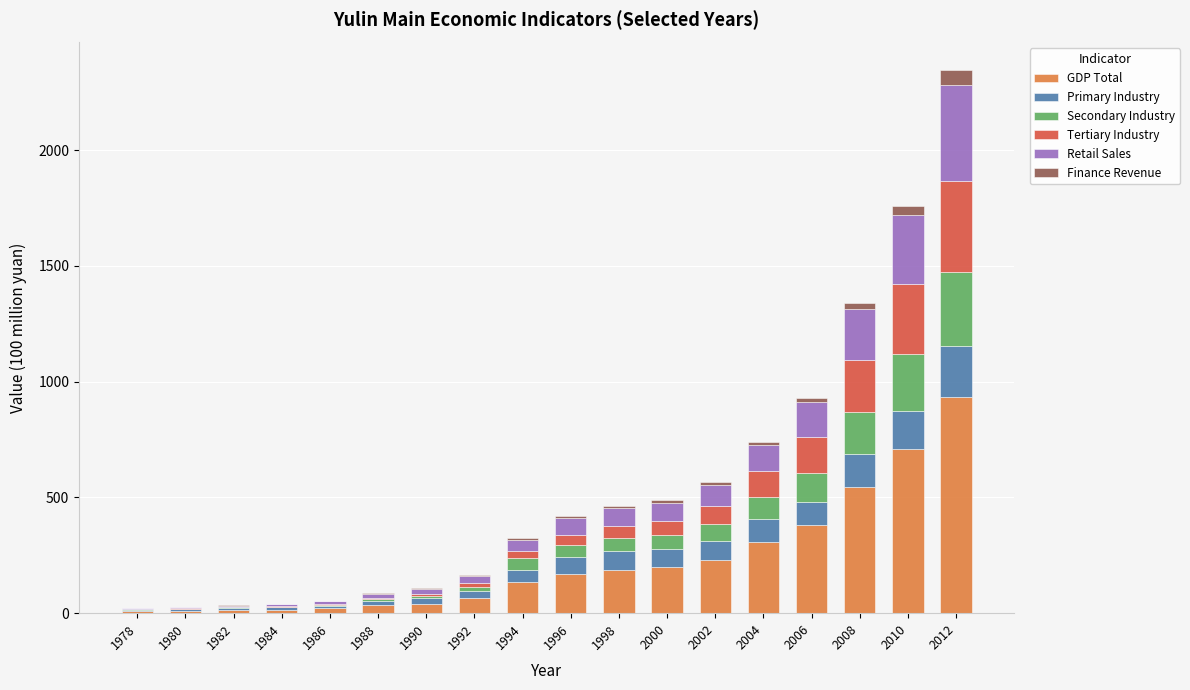

What is the maximum value for GDP Total?

934.6